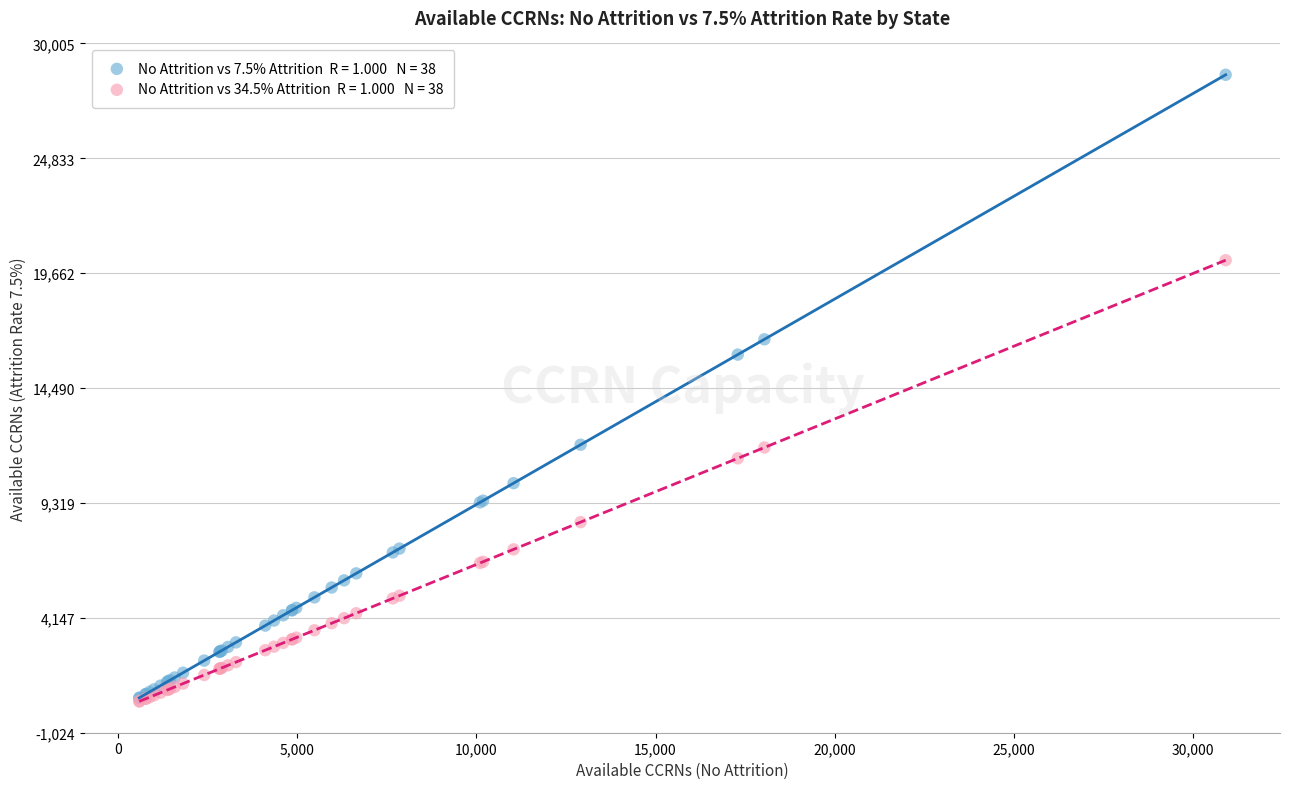

Across all series, what Y value is closest to 14490?

15997.5